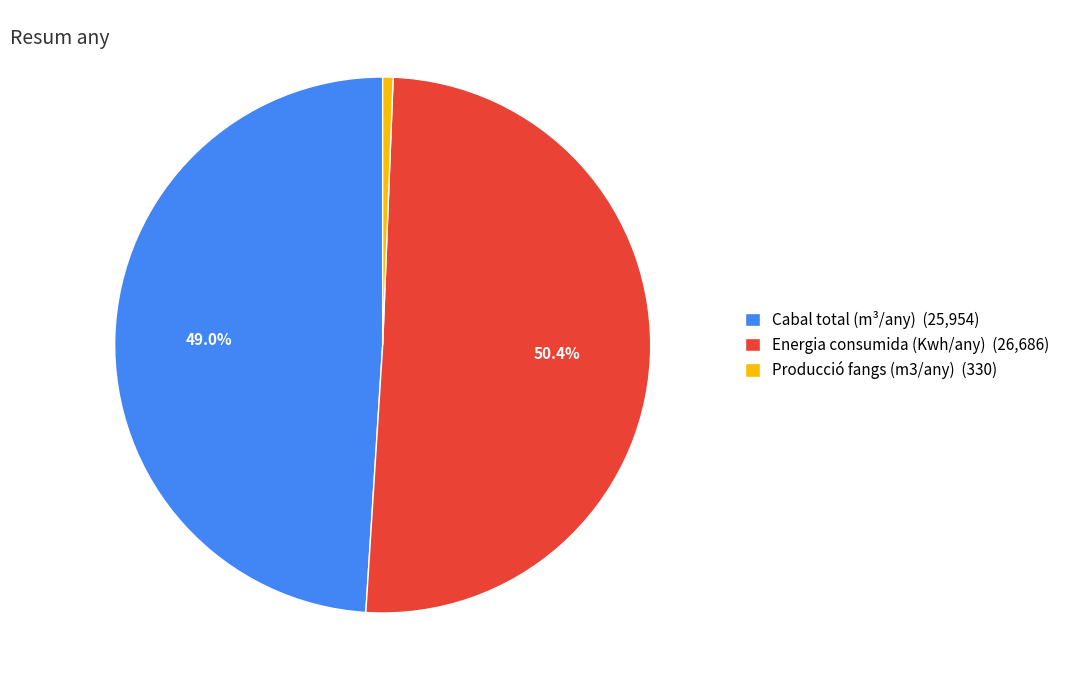

How much of the chart is everything except Cabal total (m³/any)?

51.0%